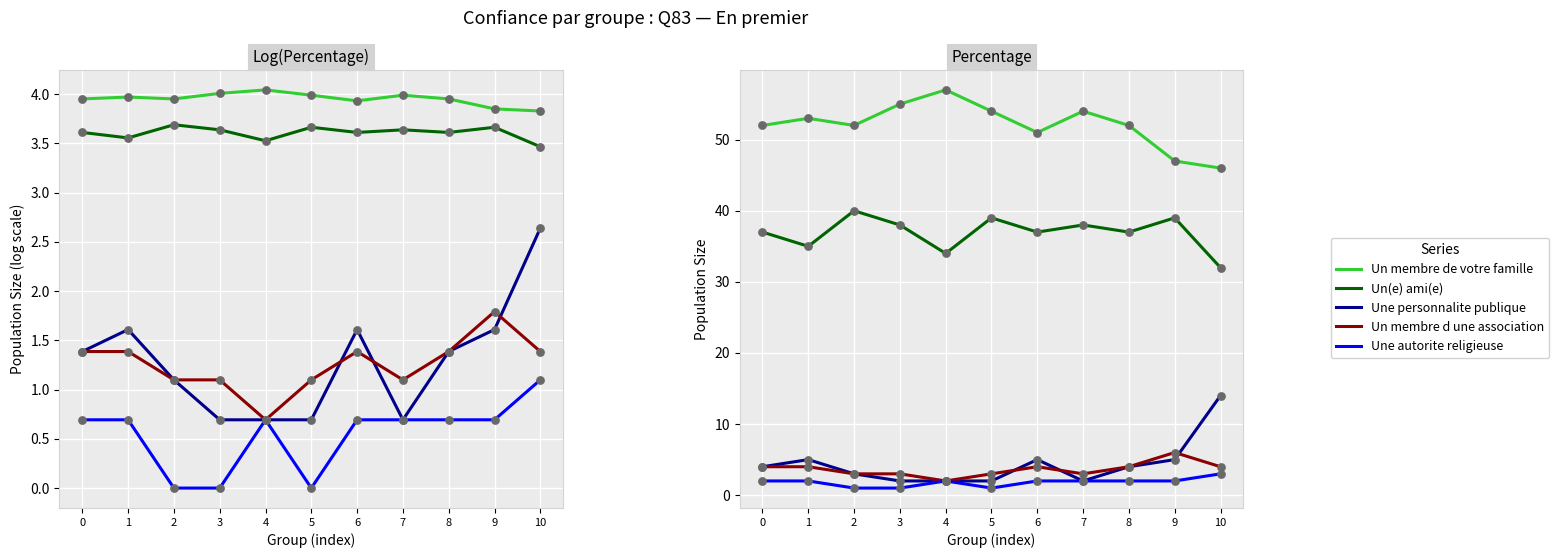

Is the value of Une autorite religieuse at 3 greater than the value of Un membre de votre famille at 6?

No